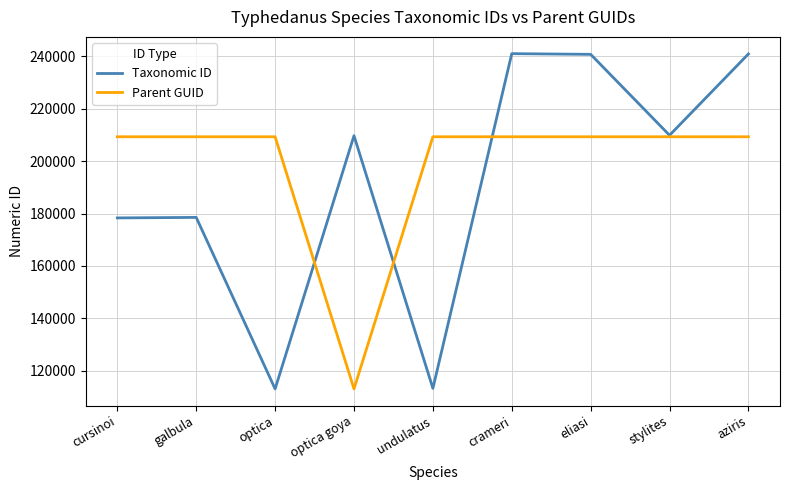

What is the greatest value displayed?

241041